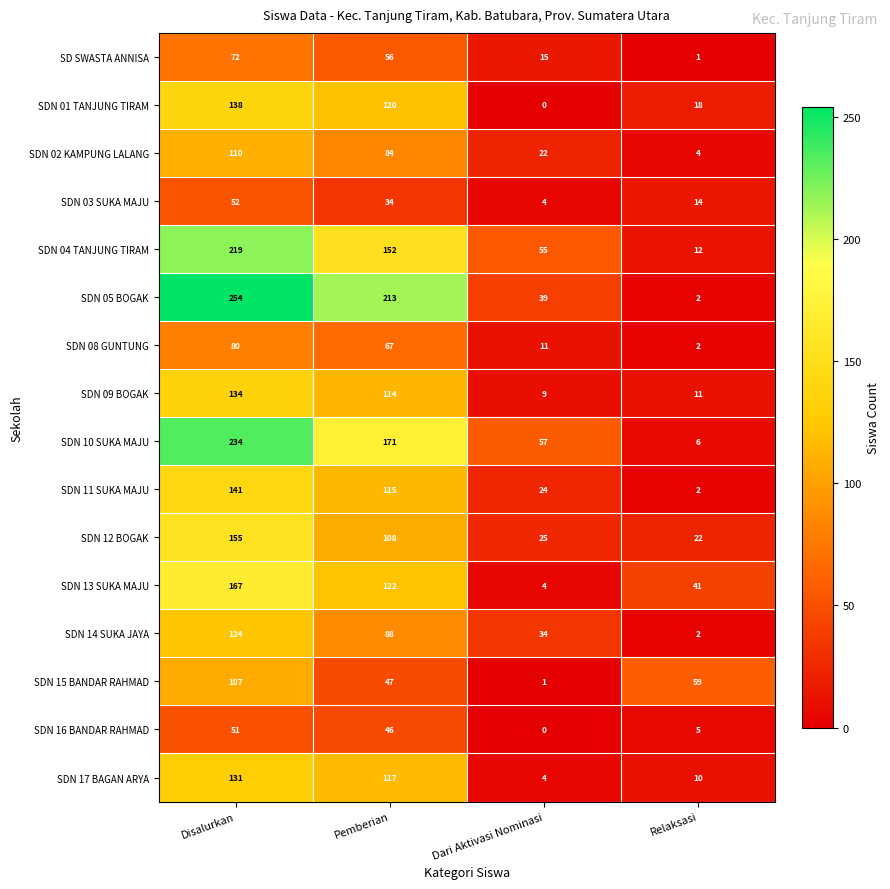

Count the SDN 11 SUKA MAJU values in the range 24 to 141.

3